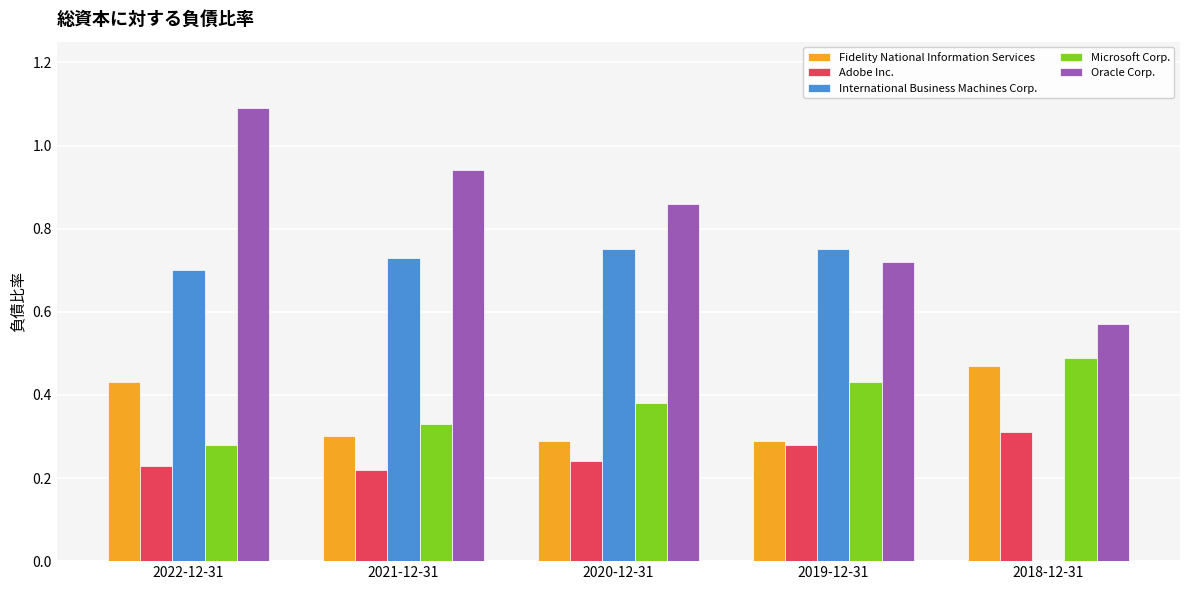

What is the sum of all Microsoft Corp. values?

1.9